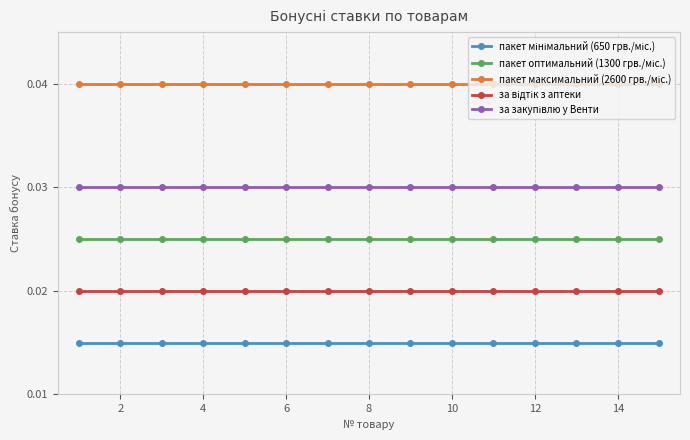

Does the chart have visible grid lines?

Yes